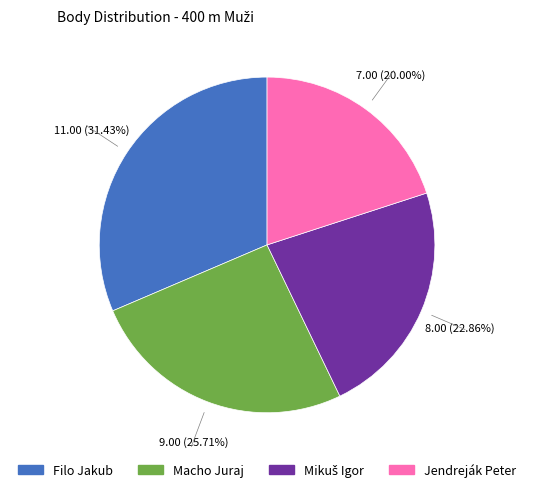

Which category has the smallest portion of the pie?

Jendreják Peter